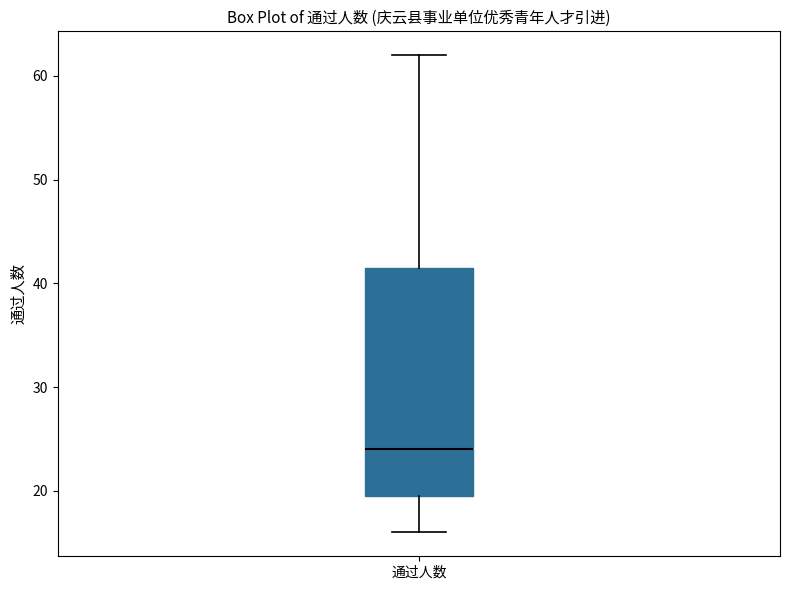

Where does the median line of the box for 通过人数 sit on the y-axis? The values are not printed on the chart, so give them approximately, as read against the axis.

24